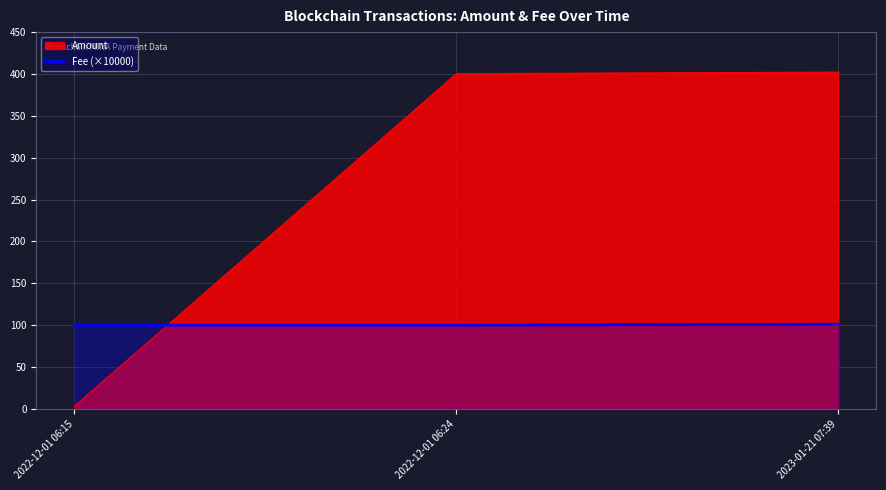

True or false: the data shows 31 at 2023-01-21 07:39.

False